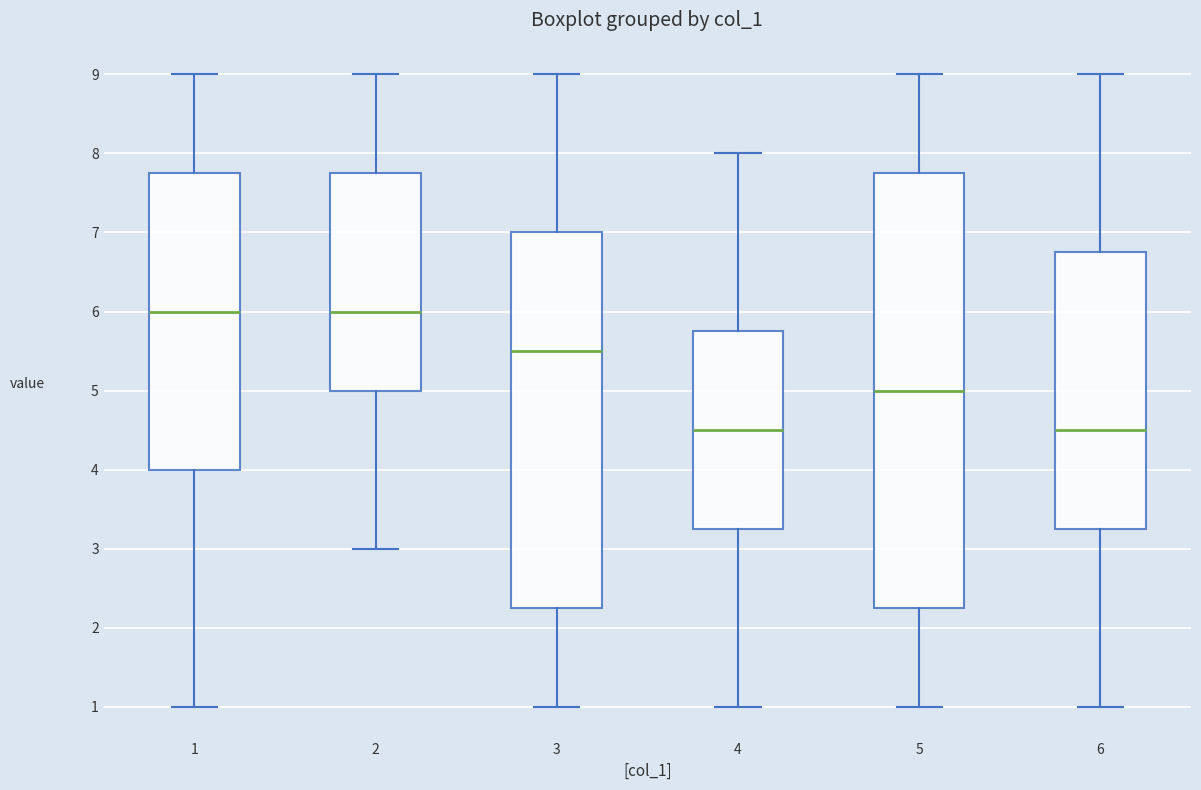

Reading left to right, transcribe this box plot: for each box, give where its median line is, the range the box spans, and where its two whiskers end, as read against the y-axis. The values are not printed on the chart, so give them approximately, as read against the axis.

1: median 6.0, box 4.0 to 7.8, whiskers 1.0 to 9.0
2: median 6.0, box 5.0 to 7.8, whiskers 3.0 to 9.0
3: median 5.5, box 2.3 to 7.0, whiskers 1.0 to 9.0
4: median 4.5, box 3.3 to 5.8, whiskers 1.0 to 8.0
5: median 5.0, box 2.3 to 7.8, whiskers 1.0 to 9.0
6: median 4.5, box 3.3 to 6.8, whiskers 1.0 to 9.0